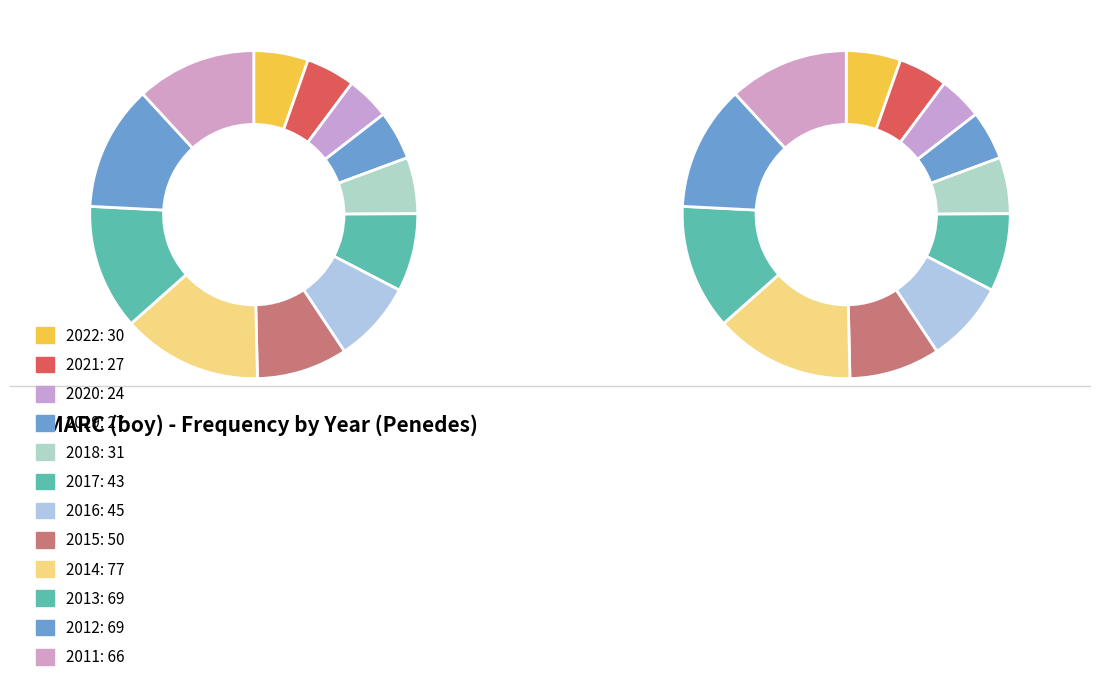

True or false: 2014 accounts for 2% of the total.

False